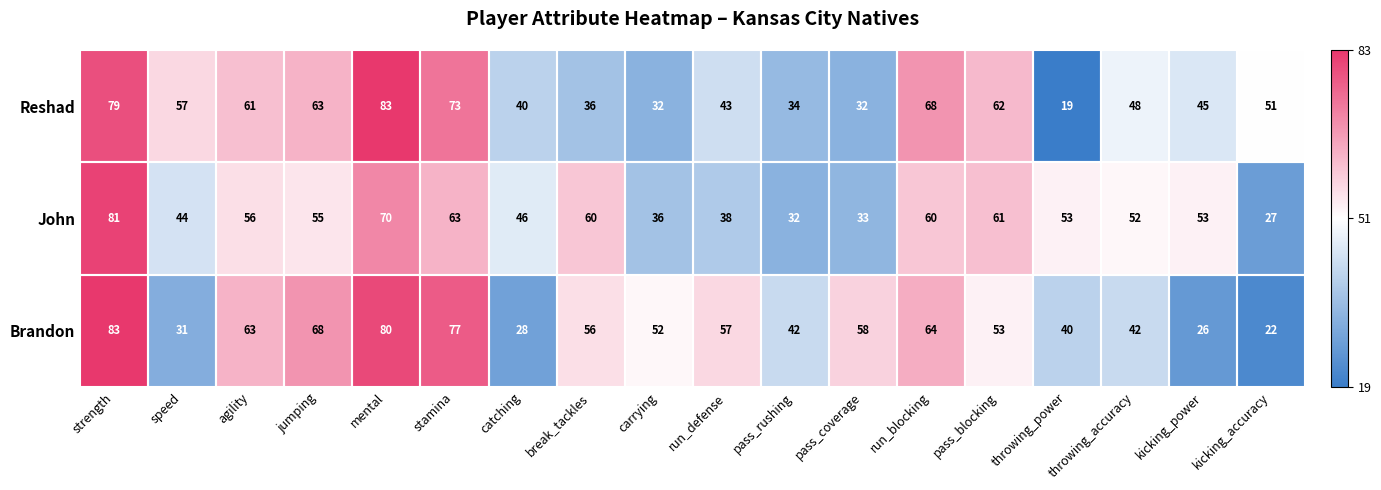

Is it true that John equals 55 at jumping?

True